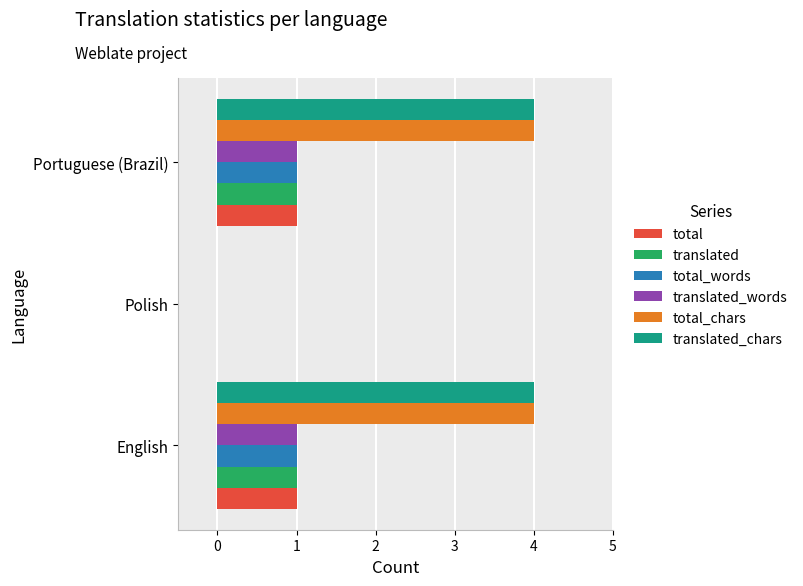

What is the sum of all total_chars values?

8